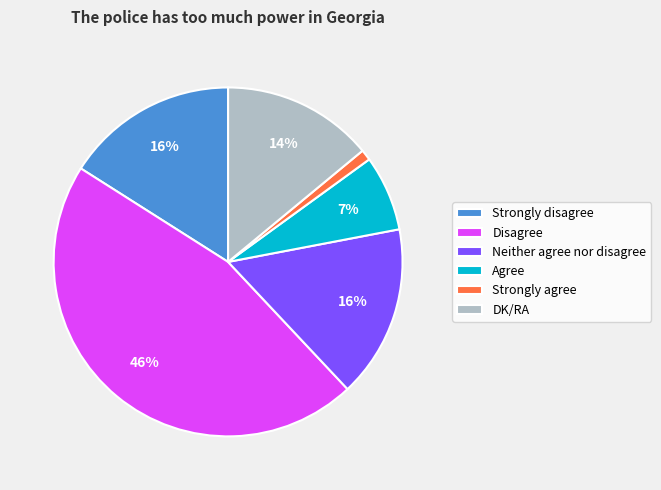

Which category has the biggest portion of the pie?

Disagree